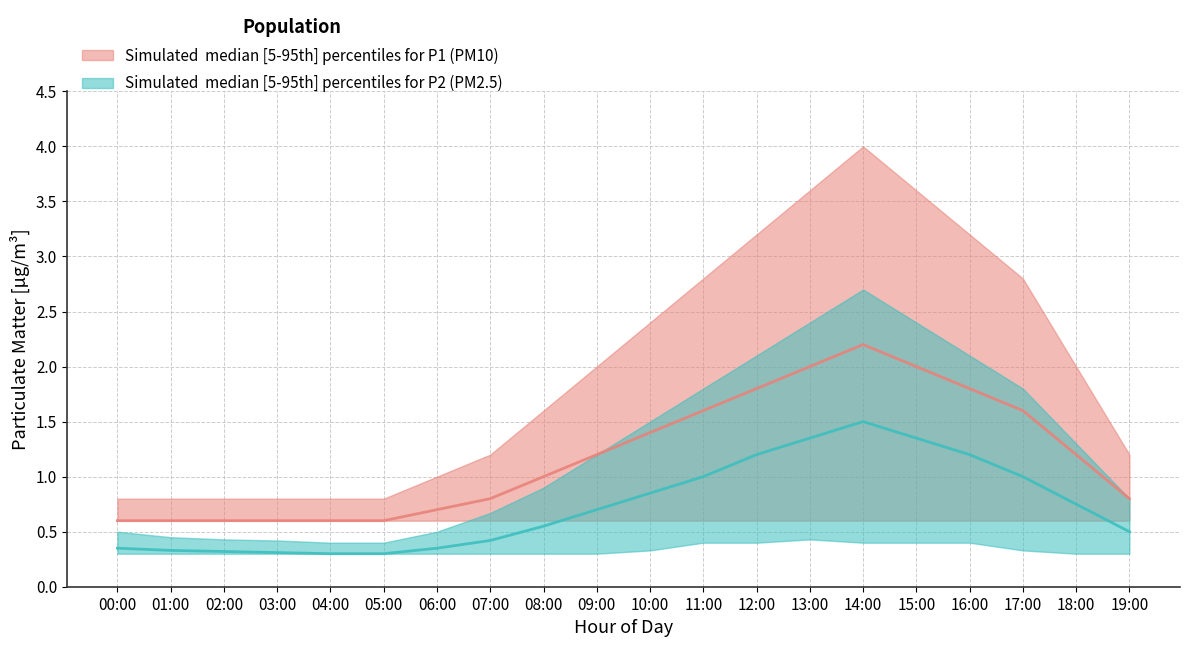

At how many categories does at least one series exceed 1?

13